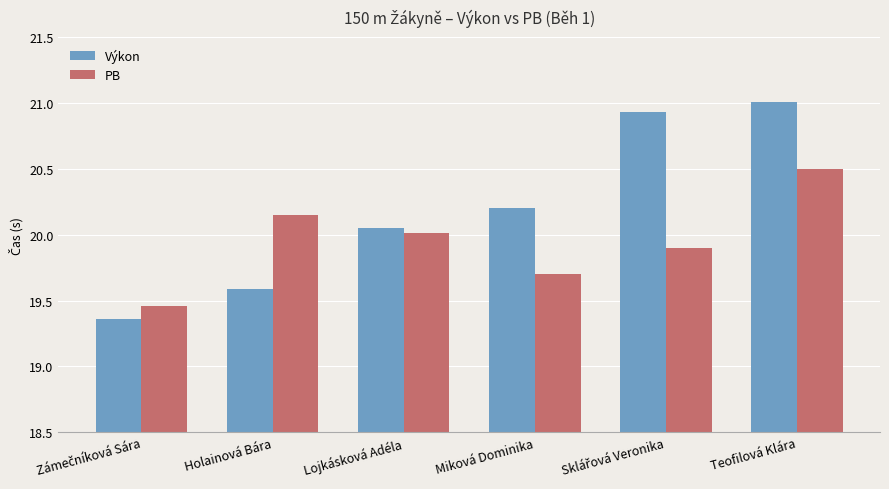

Is it true that PB equals 20.0 at Lojkásková Adéla?

True